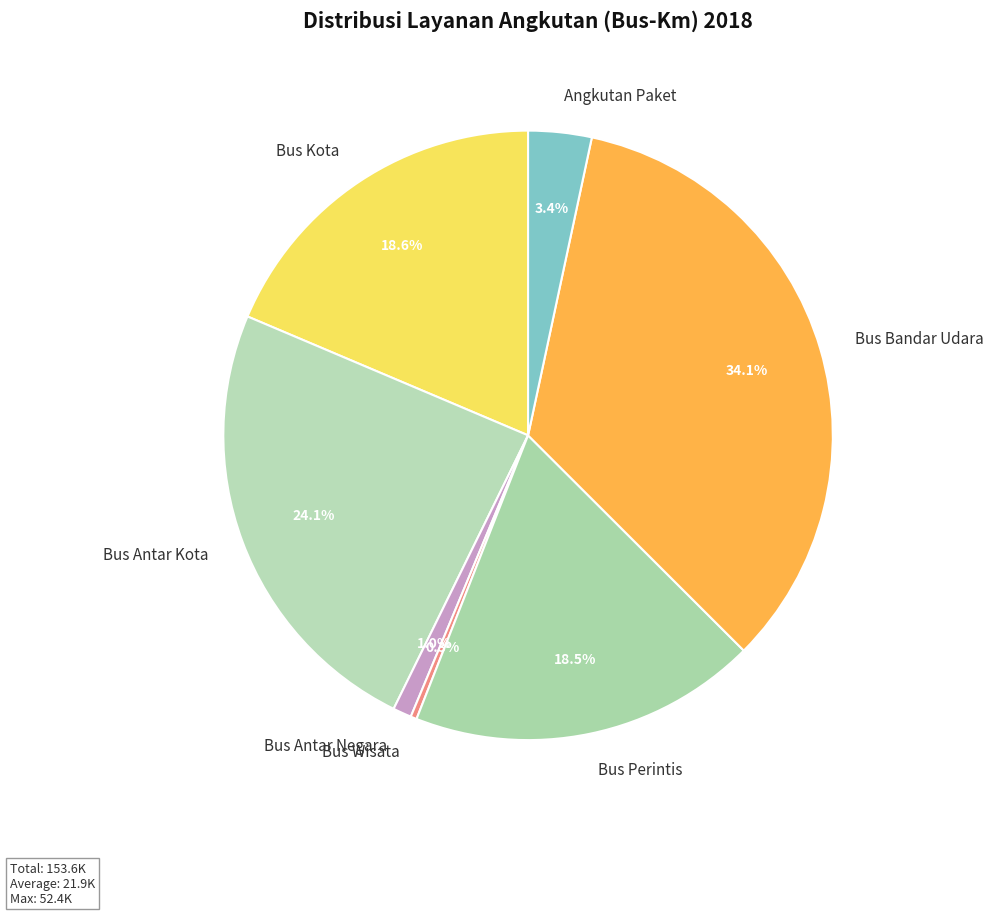

Which slice is the largest?

Bus Bandar Udara